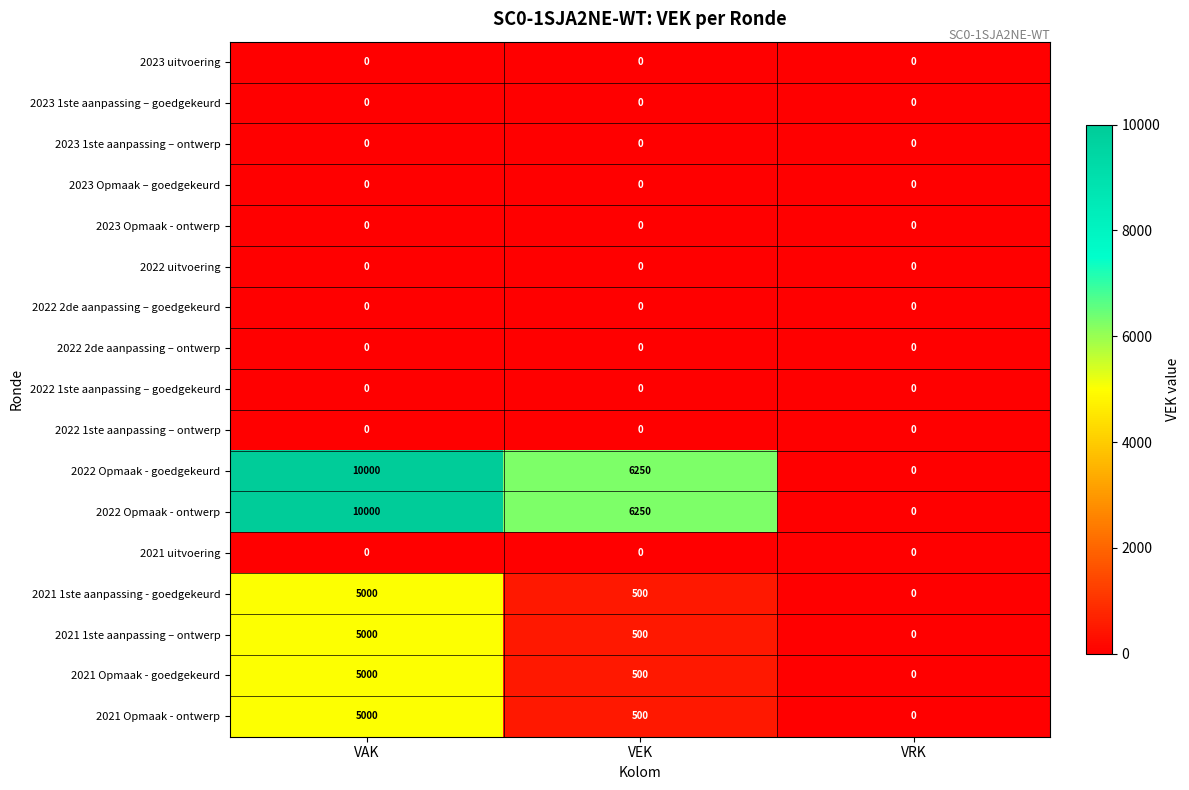

What is the difference between the maximum and second lowest values in the 2021 1ste aanpassing – ontwerp series?

4500